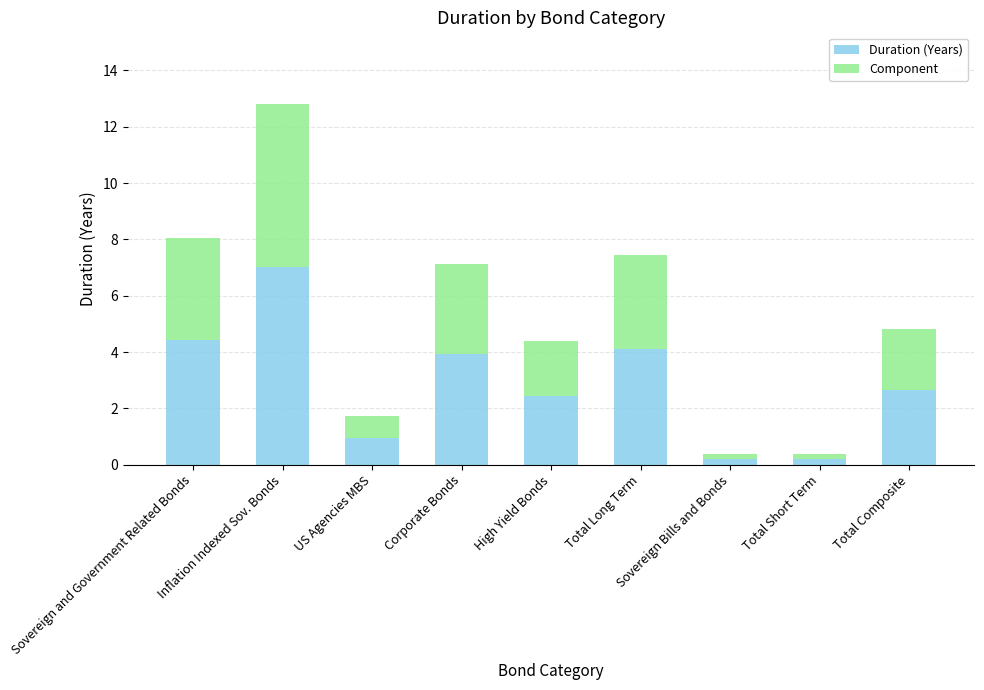

What is the sum of the Duration (Years) values at Inflation Indexed Sov. Bonds and Sovereign and Government Related Bonds?

11.5